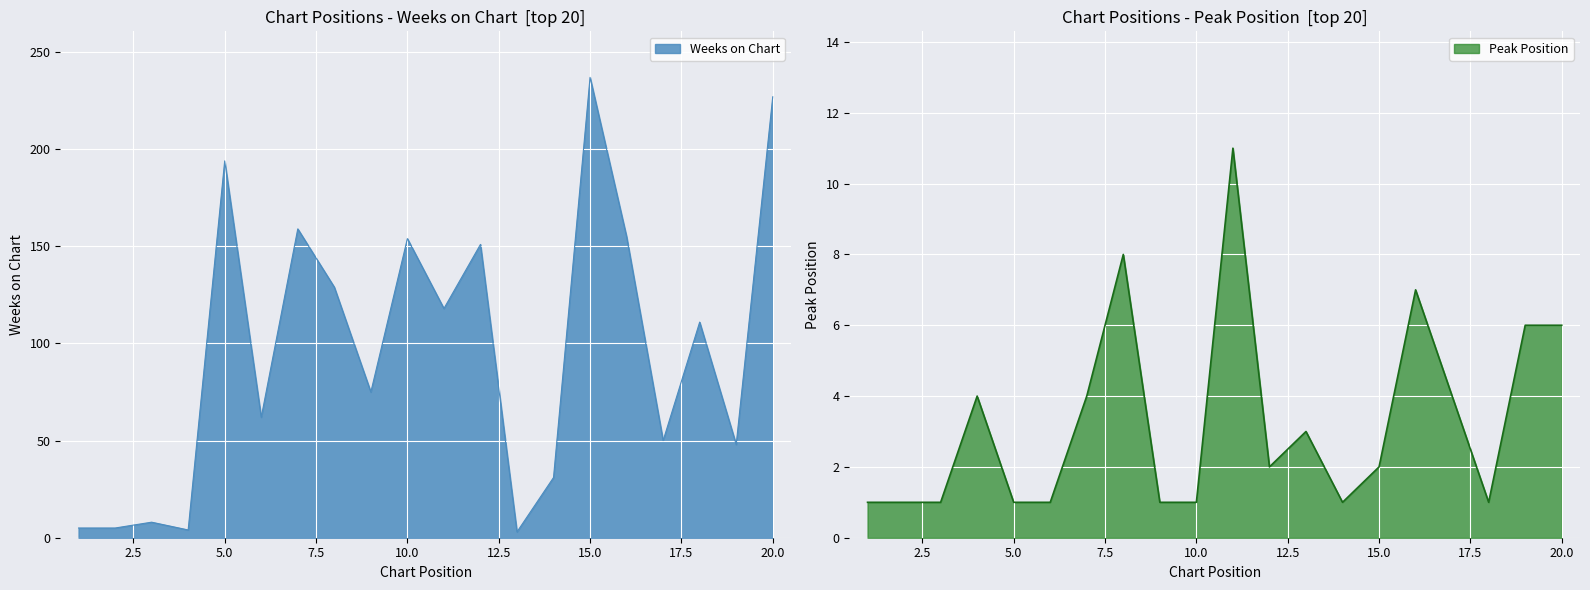

Reading left to right, transcribe all the data shown in this chart.

Weeks on Chart: 1=5	2=5	3=8	4=4	5=194	6=62	7=159	8=129	9=75	10=154	11=118	12=151	13=3	14=31	15=237	16=155	17=50	18=111	19=48	20=227
Peak Position: 1=1	2=1	3=1	4=4	5=1	6=1	7=4	8=8	9=1	10=1	11=11	12=2	13=3	14=1	15=2	16=7	17=4	18=1	19=6	20=6